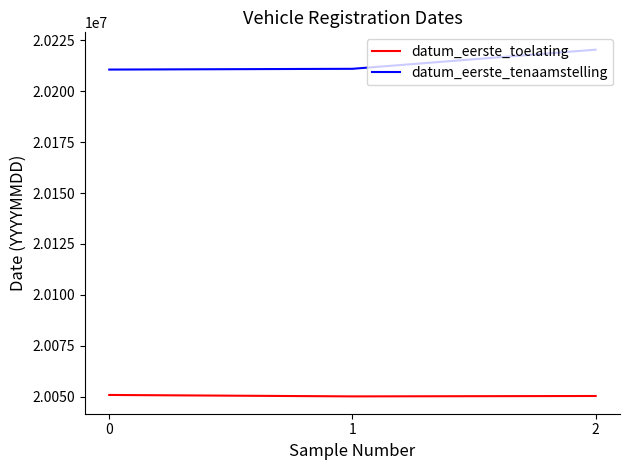

Which series has the largest total across all categories?

datum_eerste_tenaamstelling